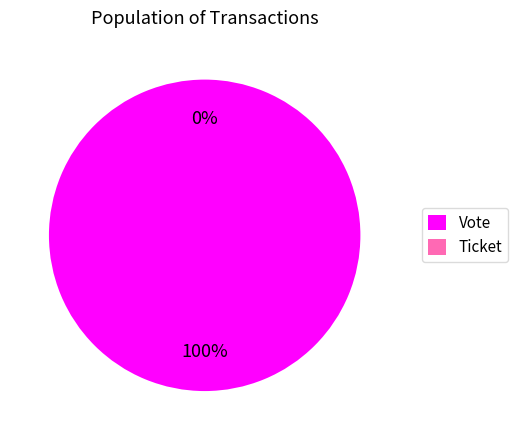

Rank the categories by value from highest to lowest.

Vote, Ticket